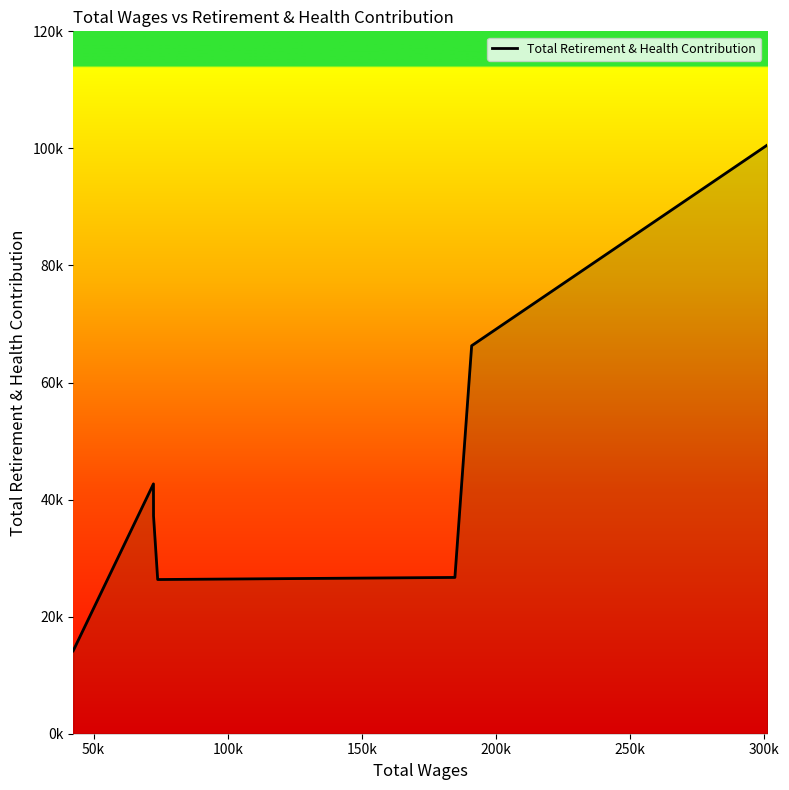

What is the difference between the second highest and second lowest values?

39944